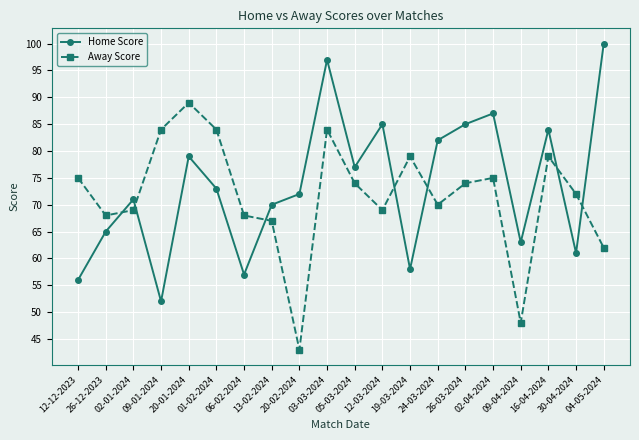

What is the label of the 19th point from the left?

30-04-2024